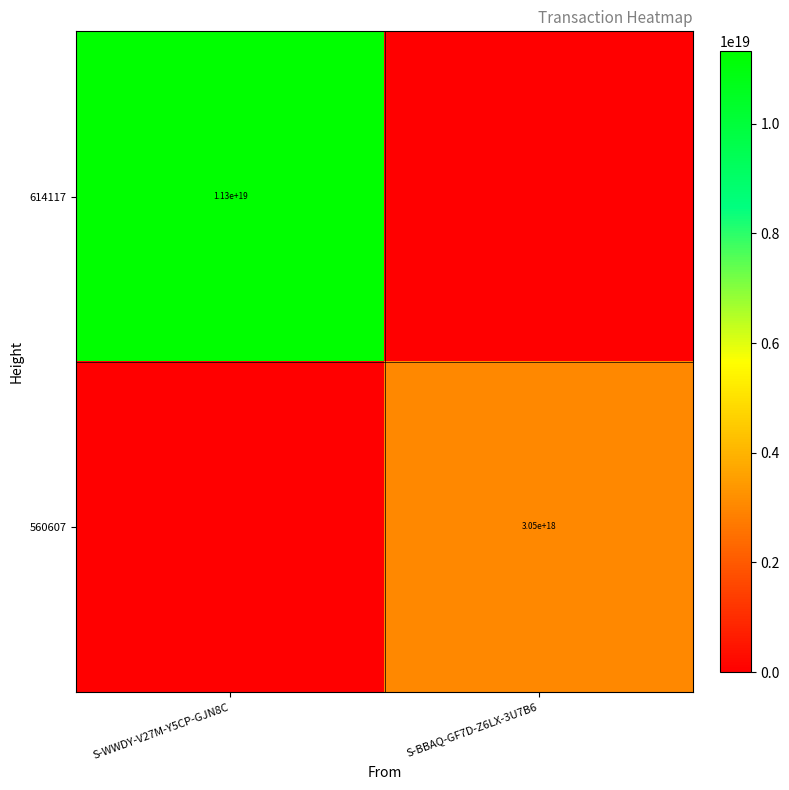

The 560607 series shows 4807789671148962816 at S-BBAQ-GF7D-Z6LX-3U7B6. True or false?

False